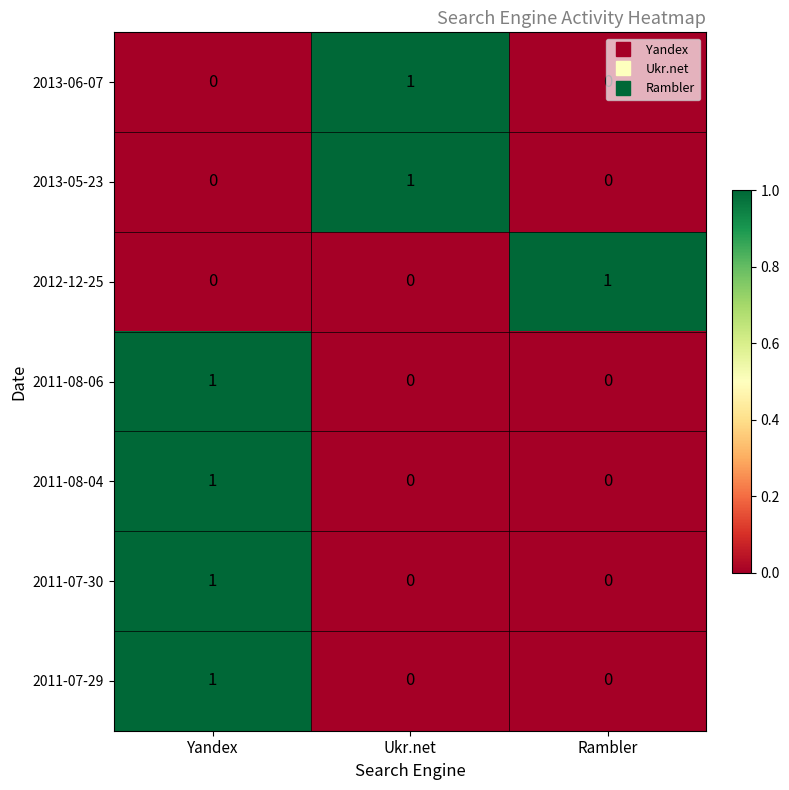

At which category is the sum across all series the highest?

Yandex